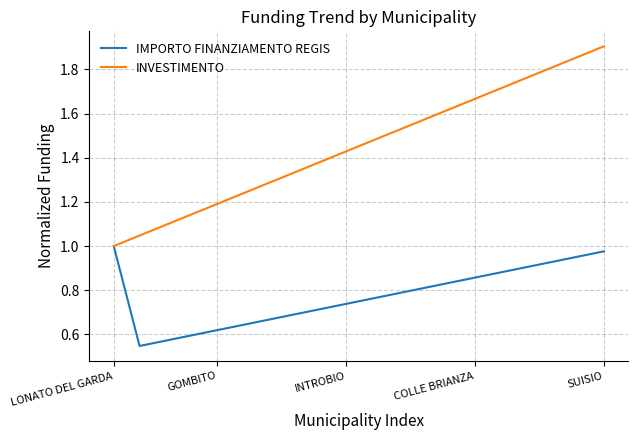

List the series in order of their overall mean, lowest first.

IMPORTO FINANZIAMENTO REGIS, INVESTIMENTO